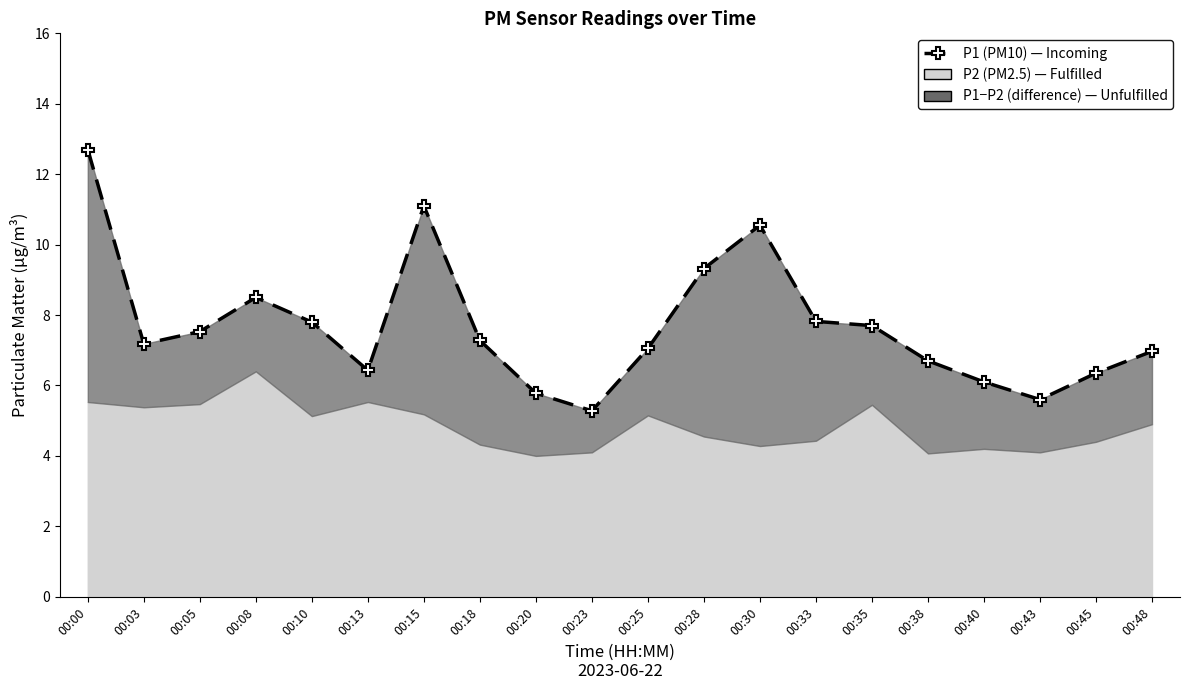

How many data points does each series have?

20